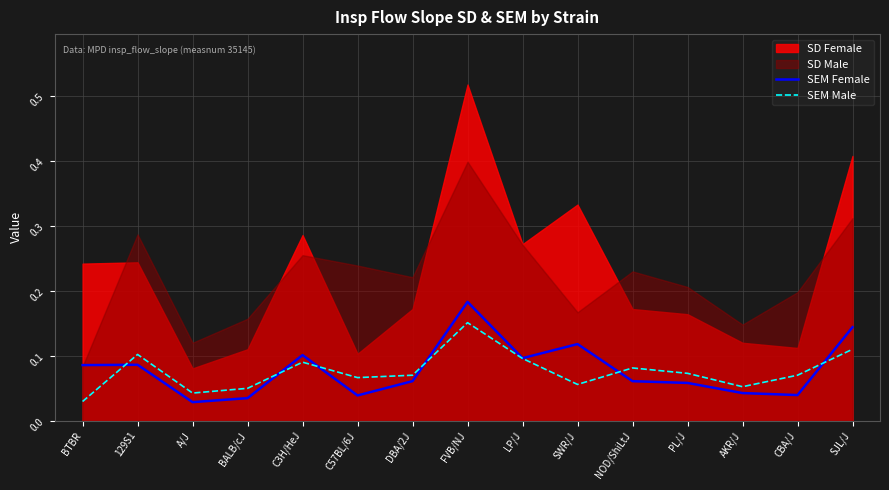

At which label is SEM Male closest to 0?

BTBR